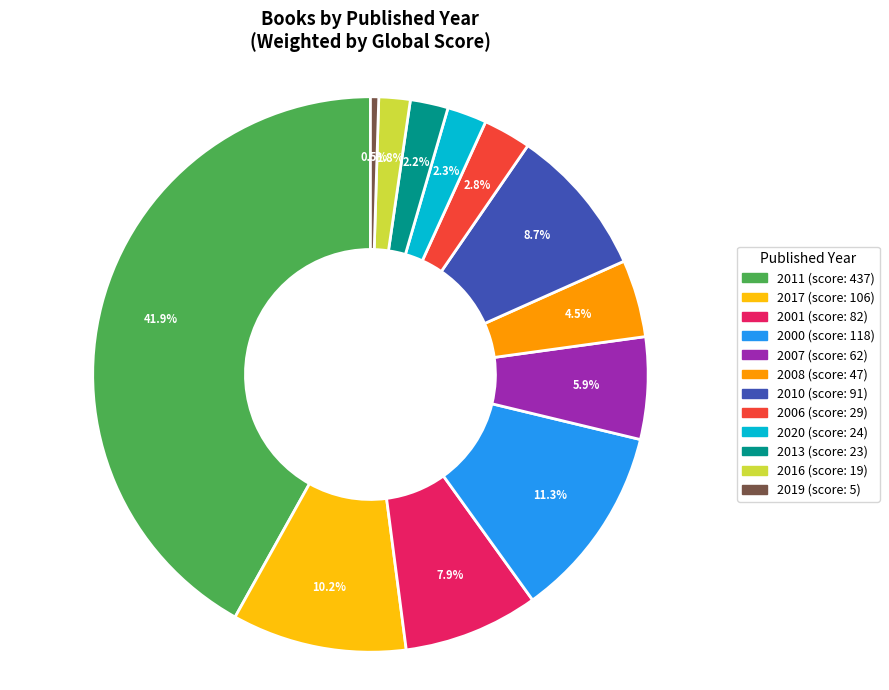

Is there any slice that represents more than half of the pie?

No